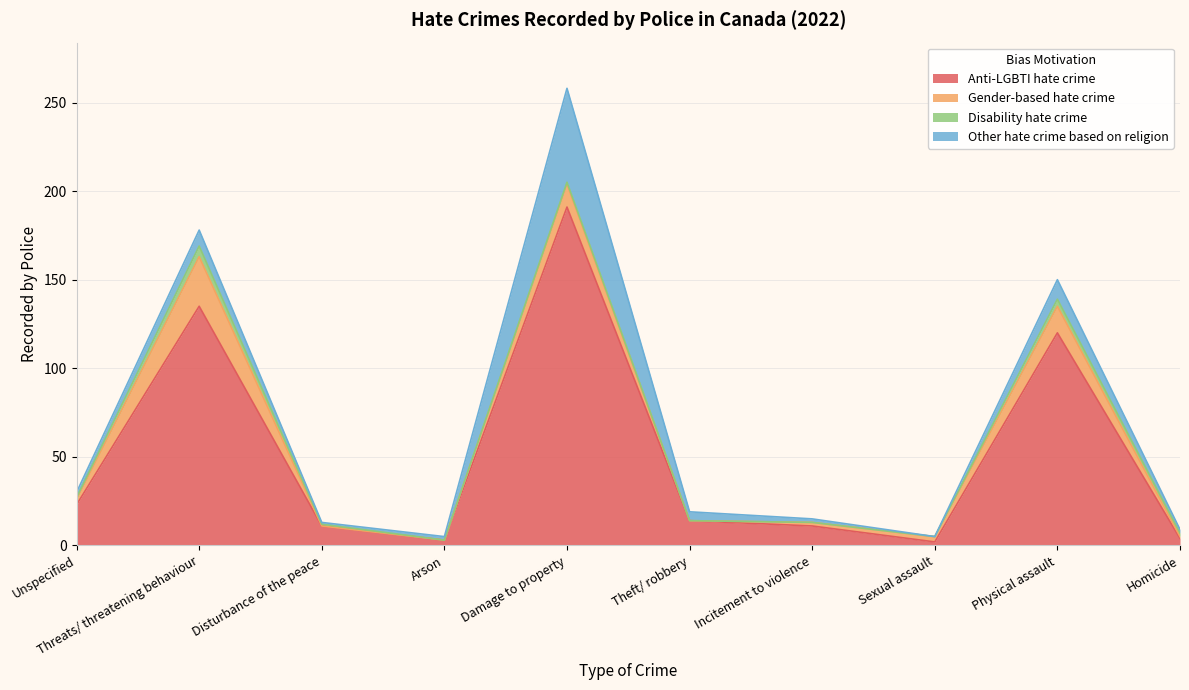

How many data points does each series have?

10